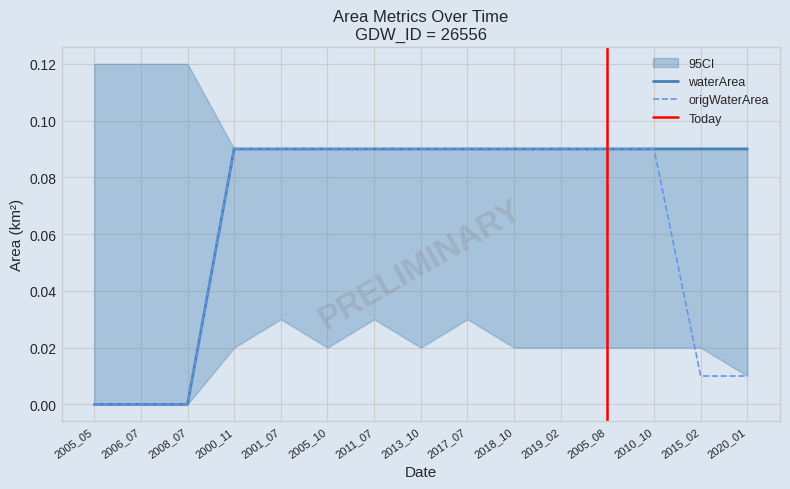

What is the value of the waterArea point at the 4th from the left?

0.1